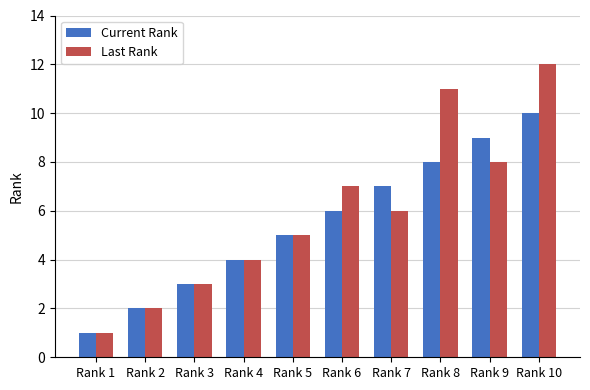

Are the bars horizontal?

No